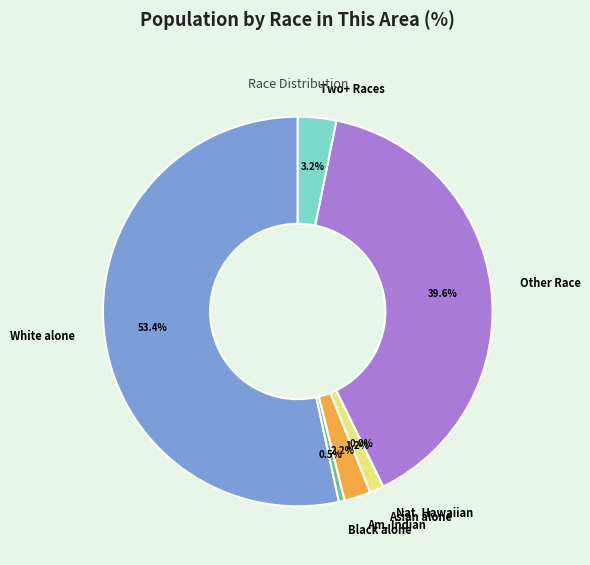

The Some Other Race alone slice represents 48% of the pie. True or false?

False